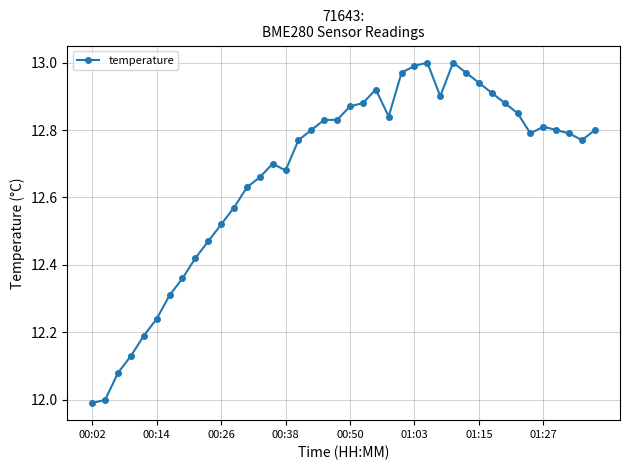

True or false: the data has more than 0 interior local peaks.

True